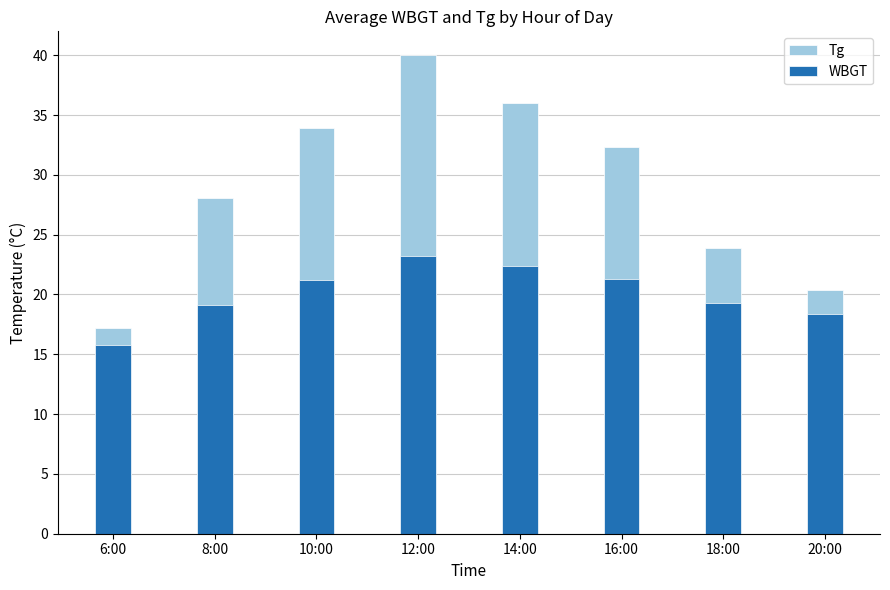

What is the difference between the maximum and minimum values in the Tg series?

22.8